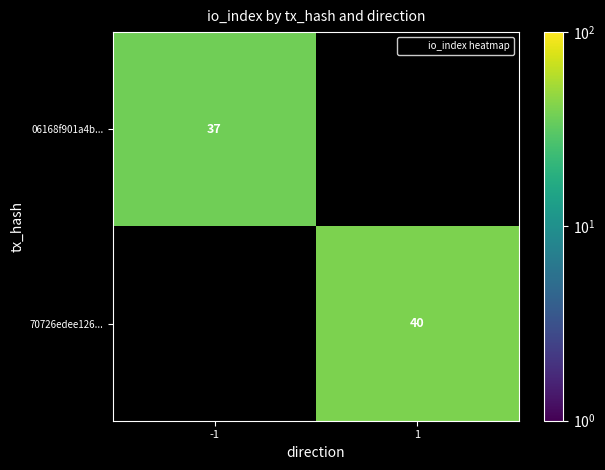

What is the greatest value displayed?

40.0